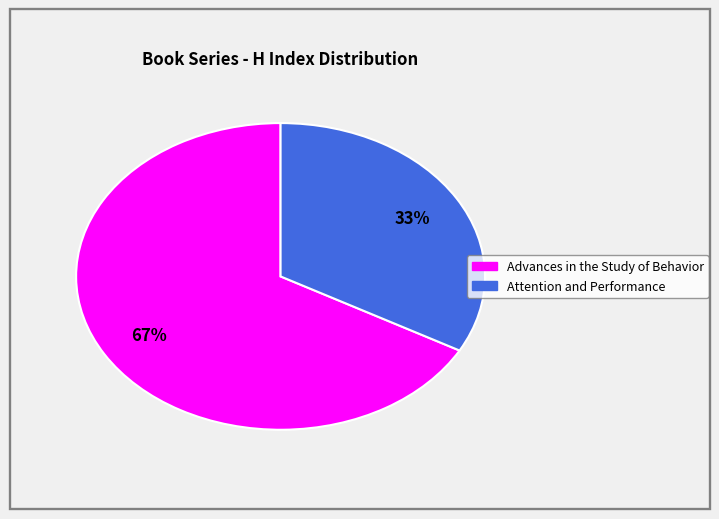

To the nearest percent, what percentage of the pie is Advances in the Study of Behavior?

67%